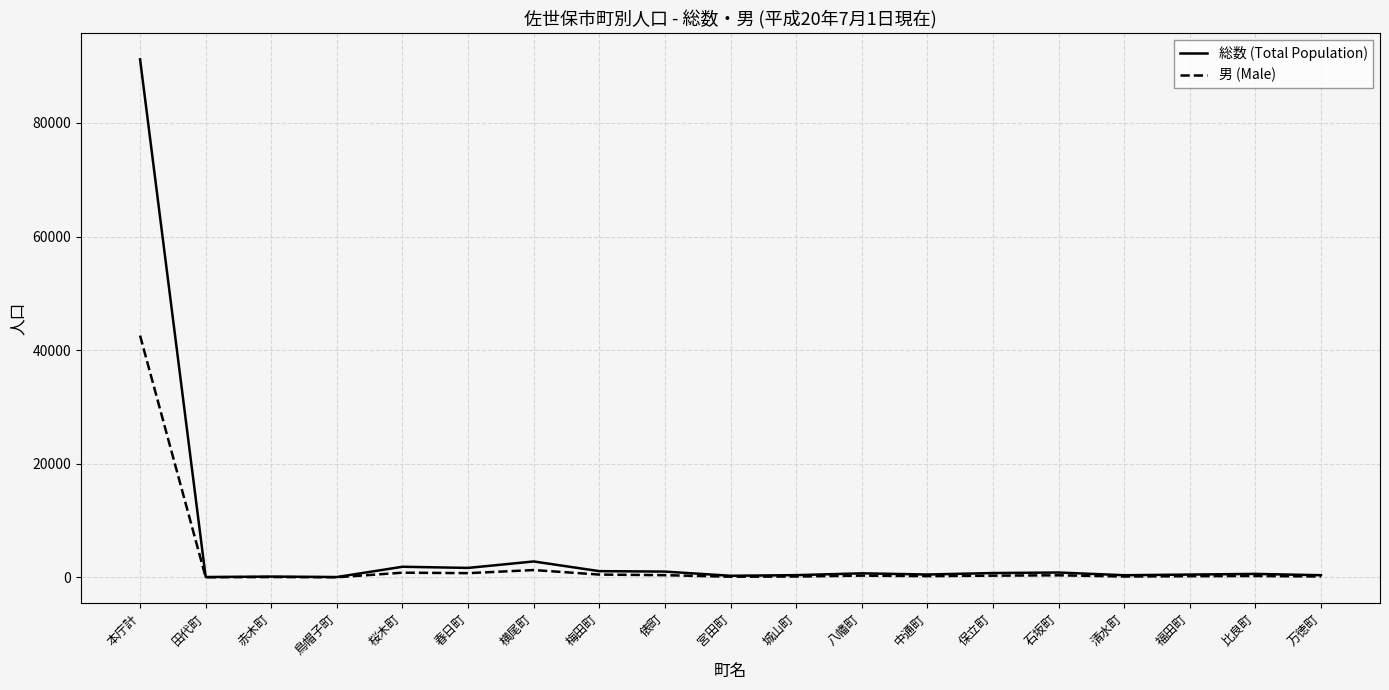

At which category is the sum across all series the highest?

本庁計